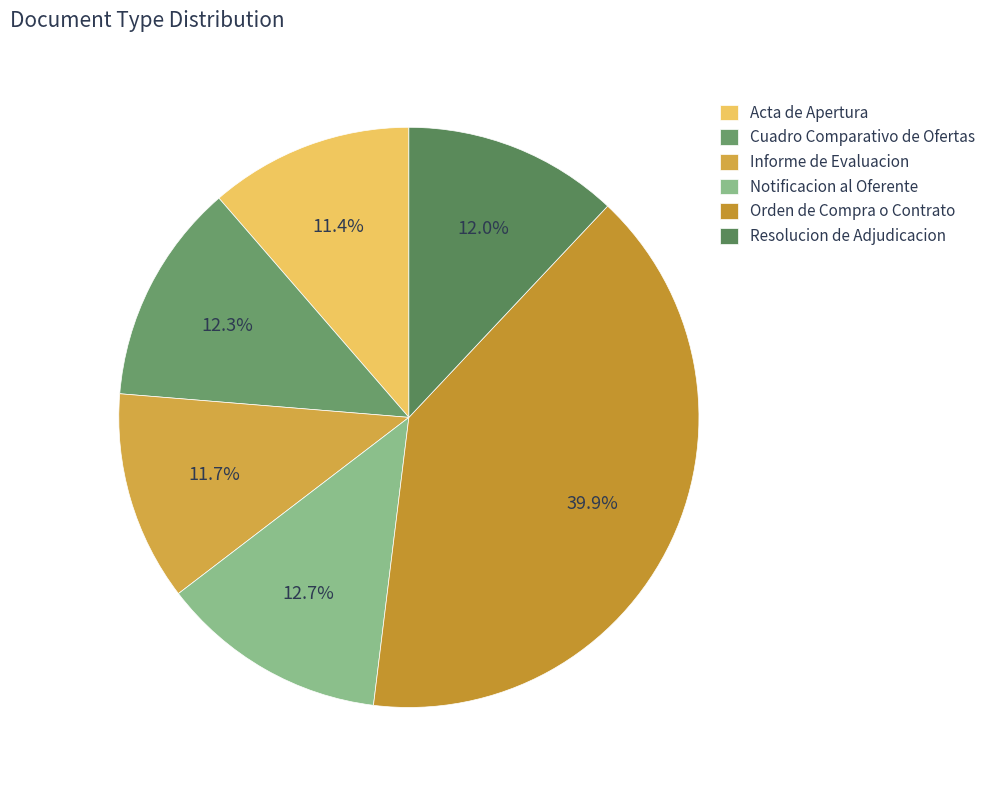

Which slice is the smallest?

Acta de Apertura